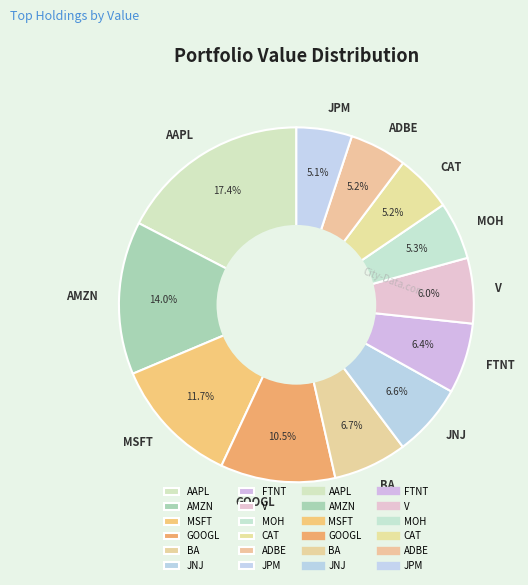

What percentage is NOT represented by GOOGL?

89.5%